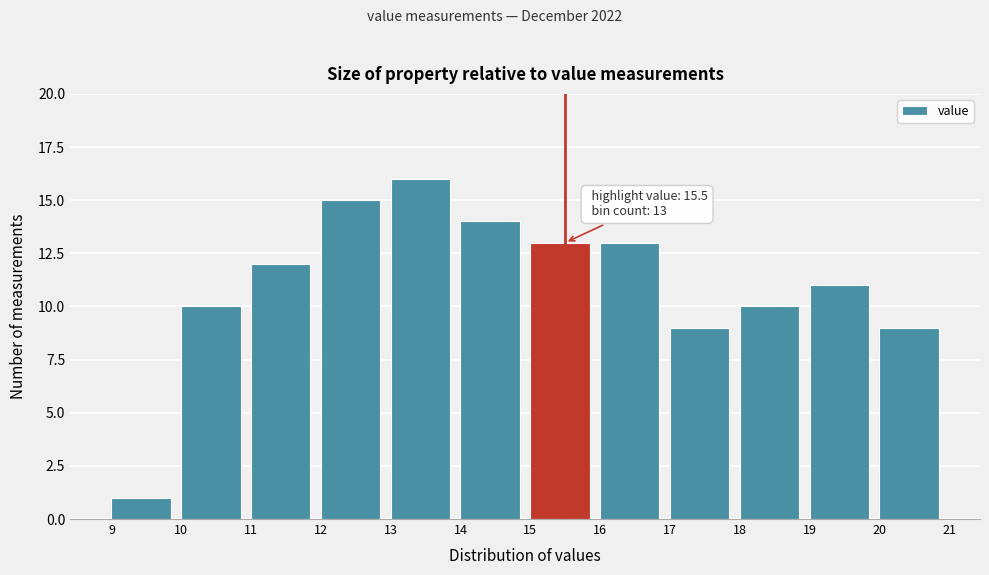

Over which range of the x-axis is the bar tallest?

13 to 14